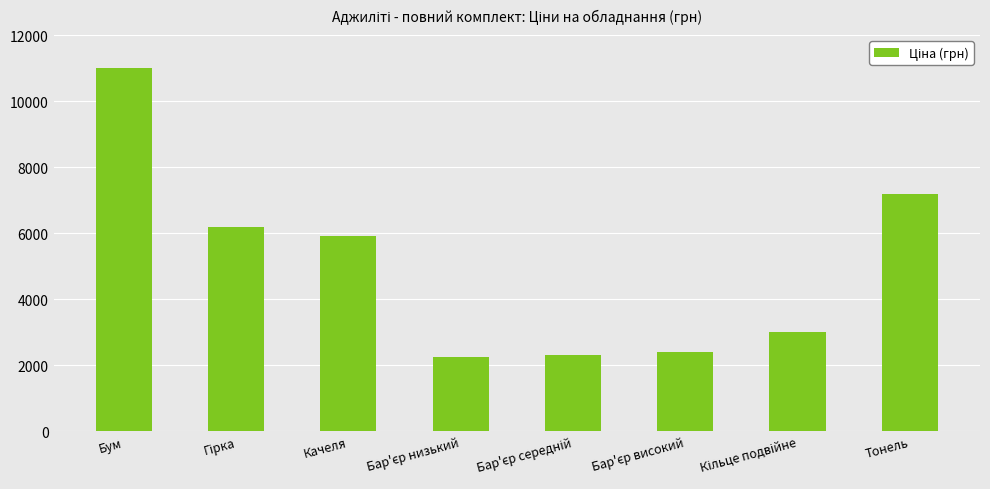

The value at Качеля is 5900. True or false?

True